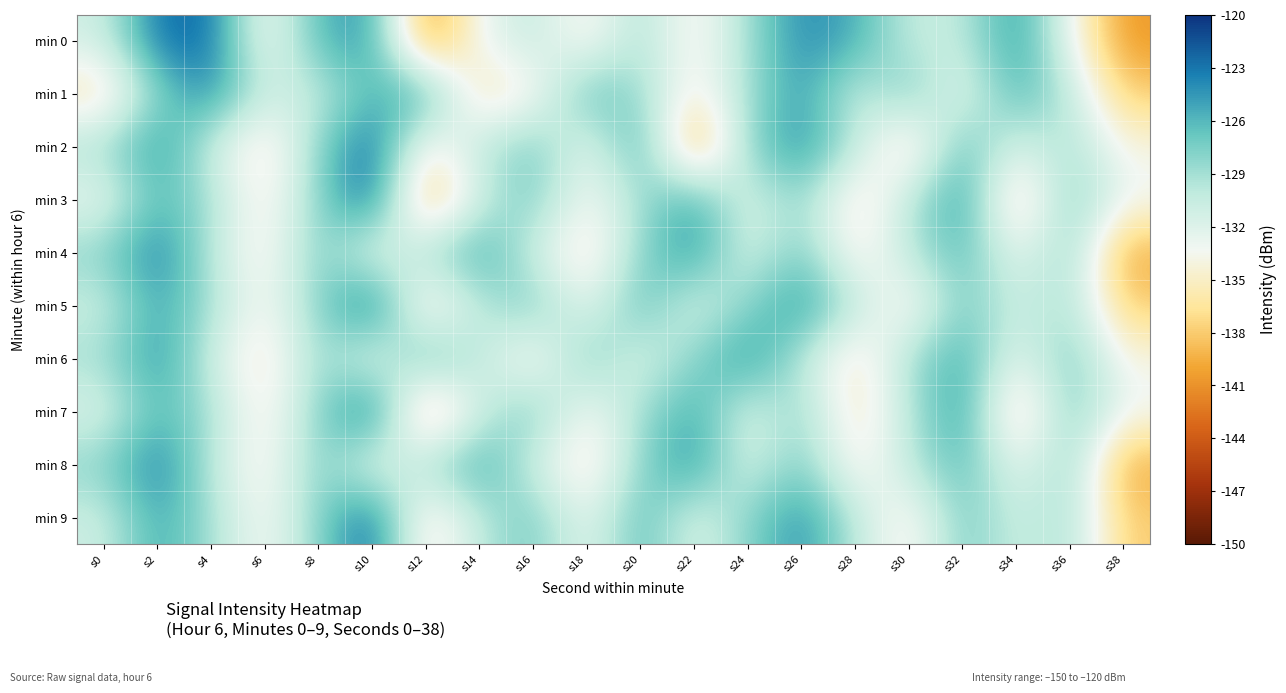

At which category is the sum across all series the highest?

s2